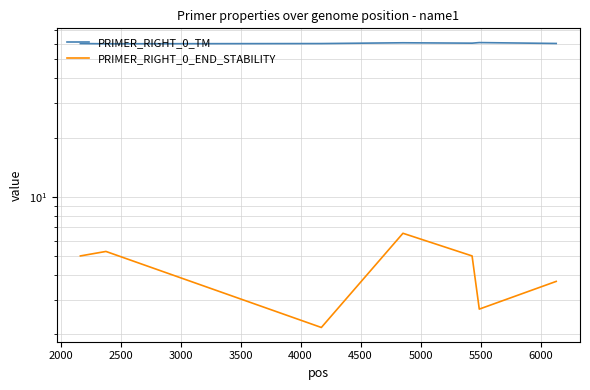

True or false: PRIMER_RIGHT_0_END_STABILITY has more than 2 interior local peaks.

False